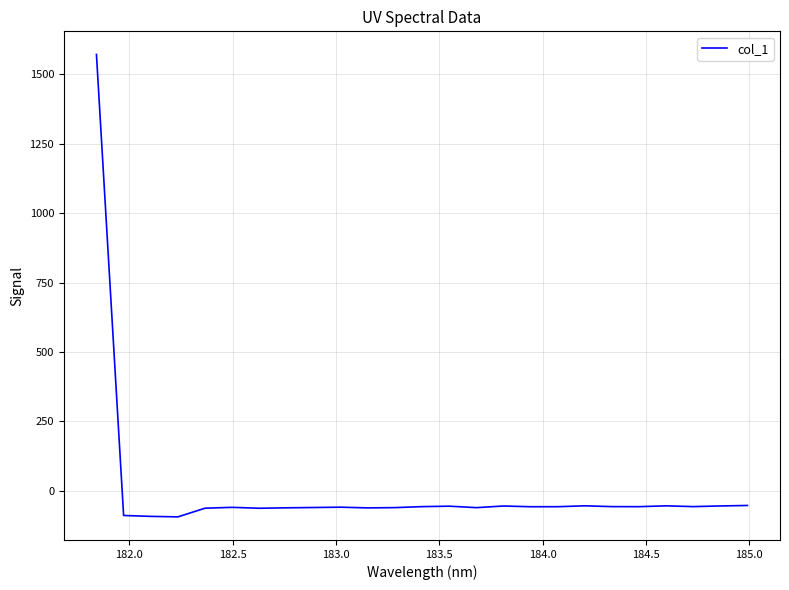

How many positive values are there?

1